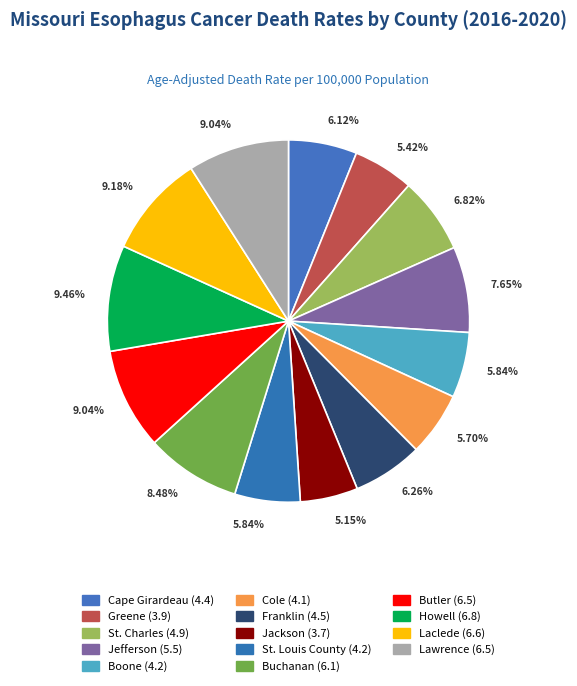

Rank the categories by value from lowest to highest.

Jackson, Greene, Cole, Boone, St. Louis County, Cape Girardeau, Franklin, St. Charles, Jefferson, Buchanan, Butler, Lawrence, Laclede, Howell